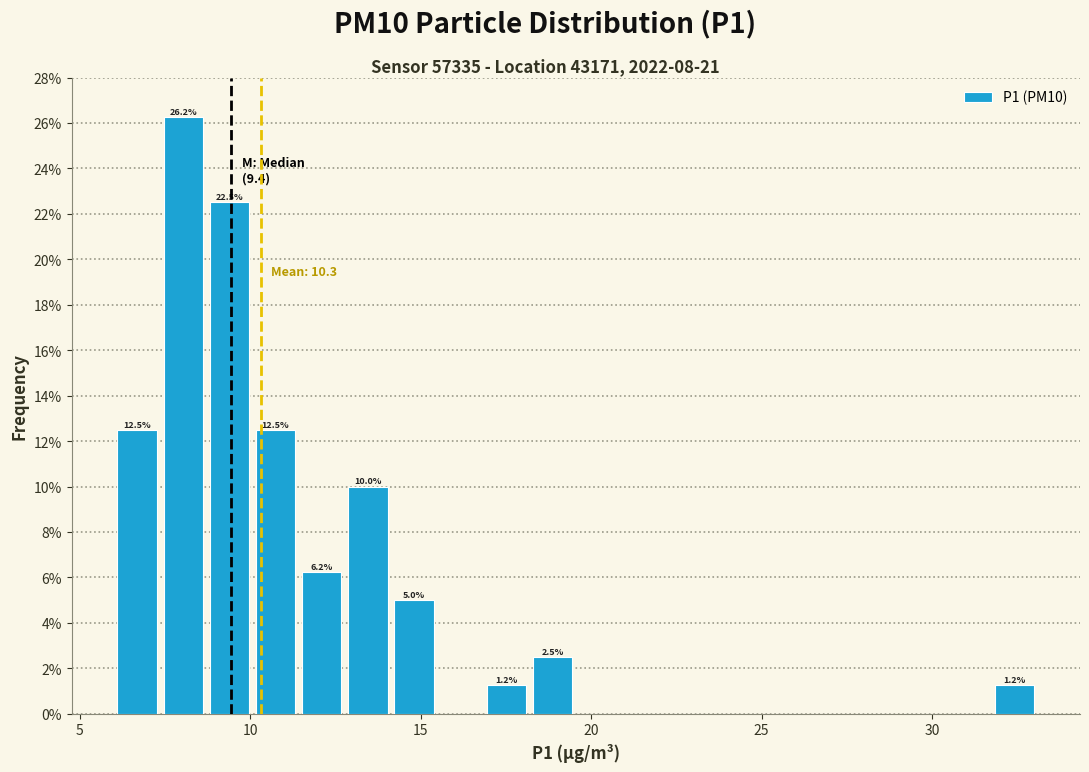

Around what value on the x-axis is the tallest bar? Give the approximate position of its centre, as read against the axis.

8.0